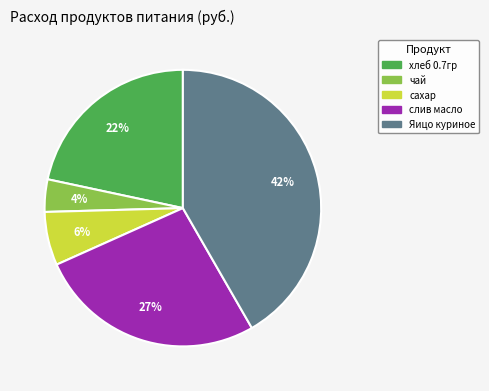

Is there a majority slice in this chart?

No